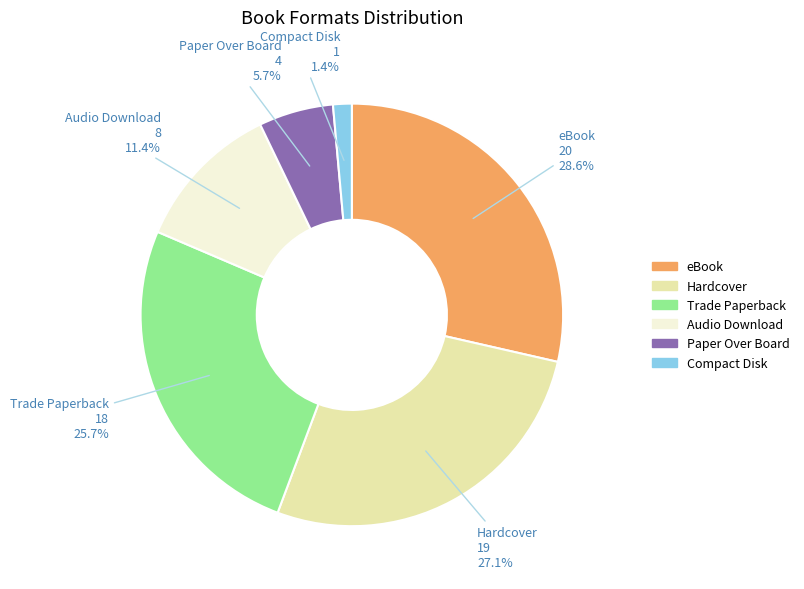

Is the sum of Compact Disk and eBook greater than half?

No